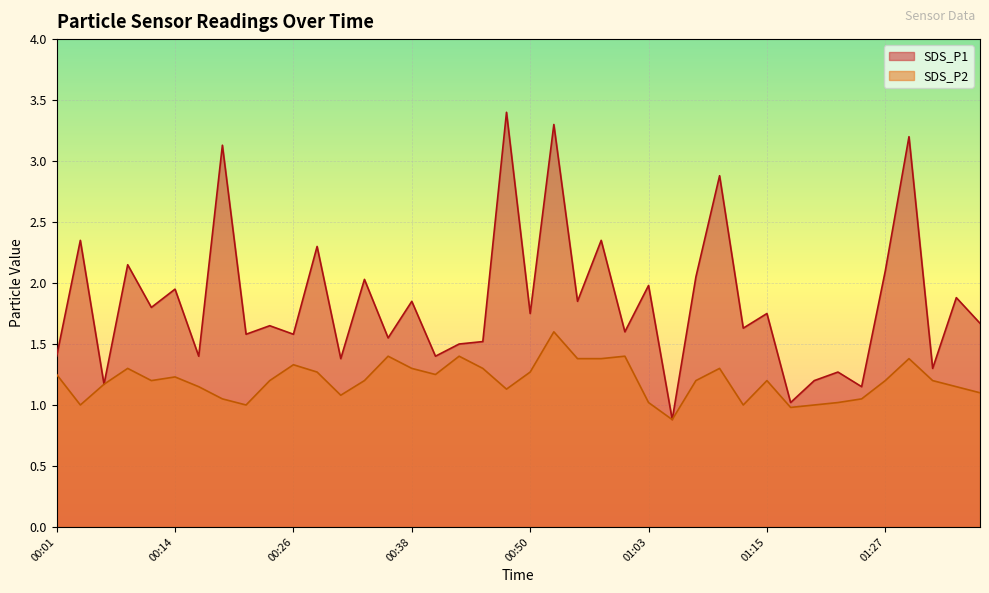

Rank the series by their average value, from highest to lowest.

SDS_P1, SDS_P2